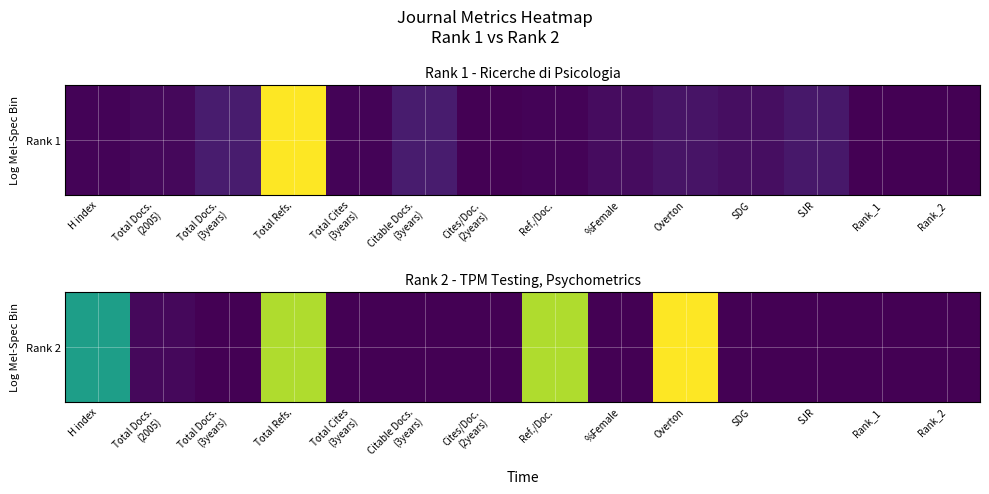

Which label corresponds to the largest value in the chart?

Overton